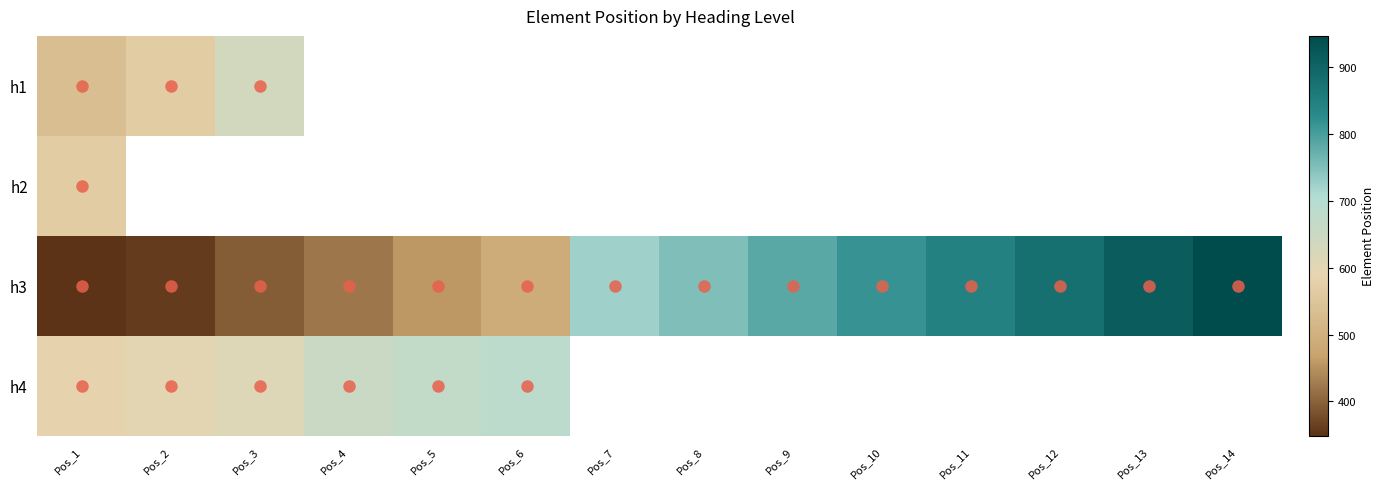

At which label does h2 reach its peak?

Pos_1